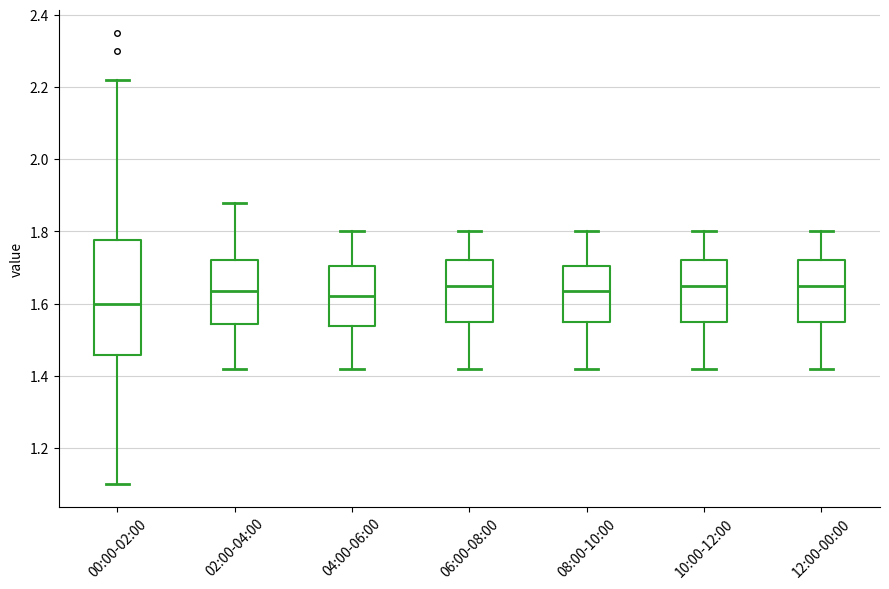

Reading left to right, transcribe this box plot: for each box, give where its median line is, the range the box spans, and where its two whiskers end, as read against the y-axis. The values are not printed on the chart, so give them approximately, as read against the axis.

00:00-02:00: median 1.60, box 1.46 to 1.78, whiskers 1.10 to 2.22
02:00-04:00: median 1.64, box 1.54 to 1.72, whiskers 1.42 to 1.88
04:00-06:00: median 1.62, box 1.54 to 1.70, whiskers 1.42 to 1.80
06:00-08:00: median 1.66, box 1.56 to 1.72, whiskers 1.42 to 1.80
08:00-10:00: median 1.64, box 1.56 to 1.70, whiskers 1.42 to 1.80
10:00-12:00: median 1.66, box 1.56 to 1.72, whiskers 1.42 to 1.80
12:00-00:00: median 1.66, box 1.56 to 1.72, whiskers 1.42 to 1.80